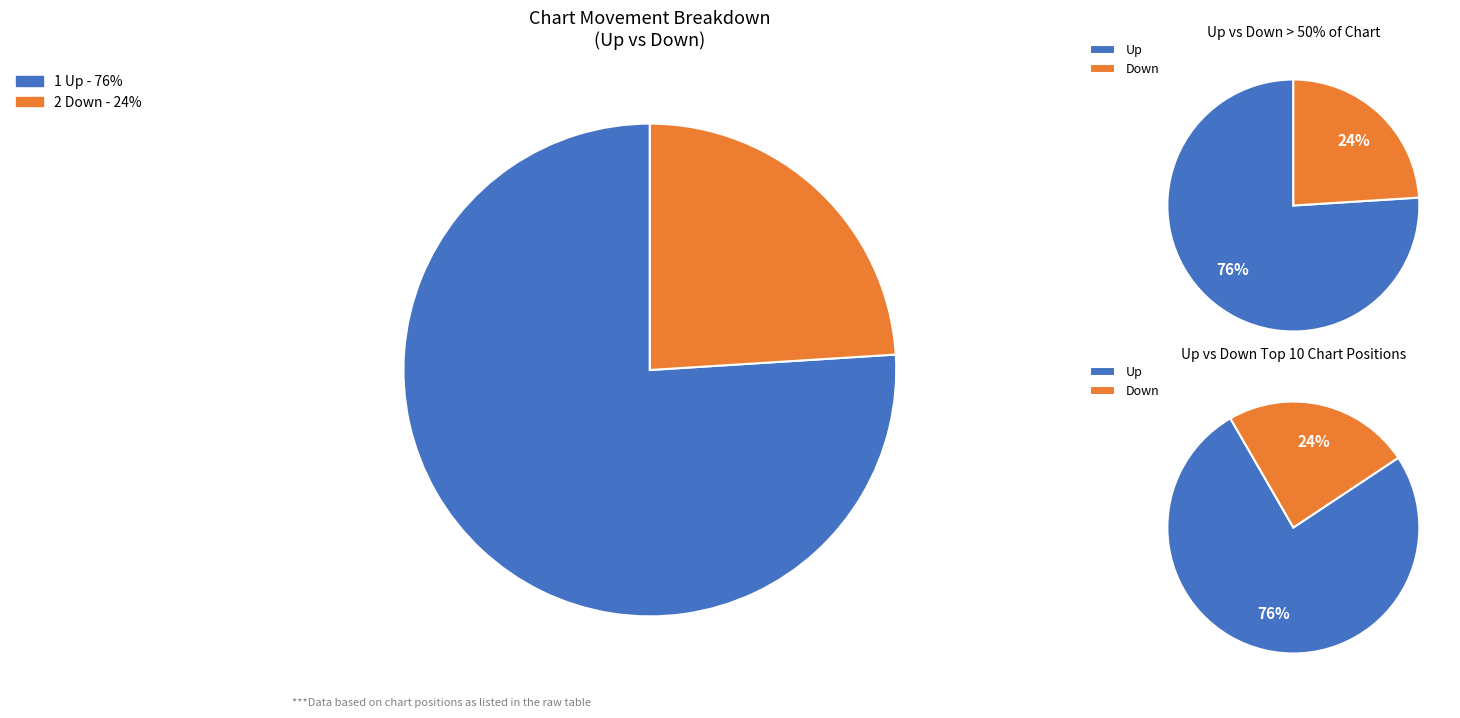

To the nearest percent, what is the average slice percentage?

50%